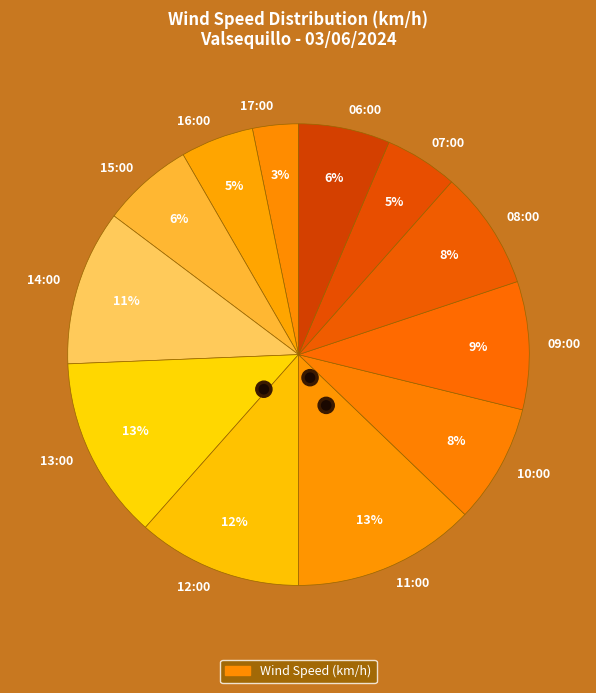

Does 16:00 represent more than half of the total?

No